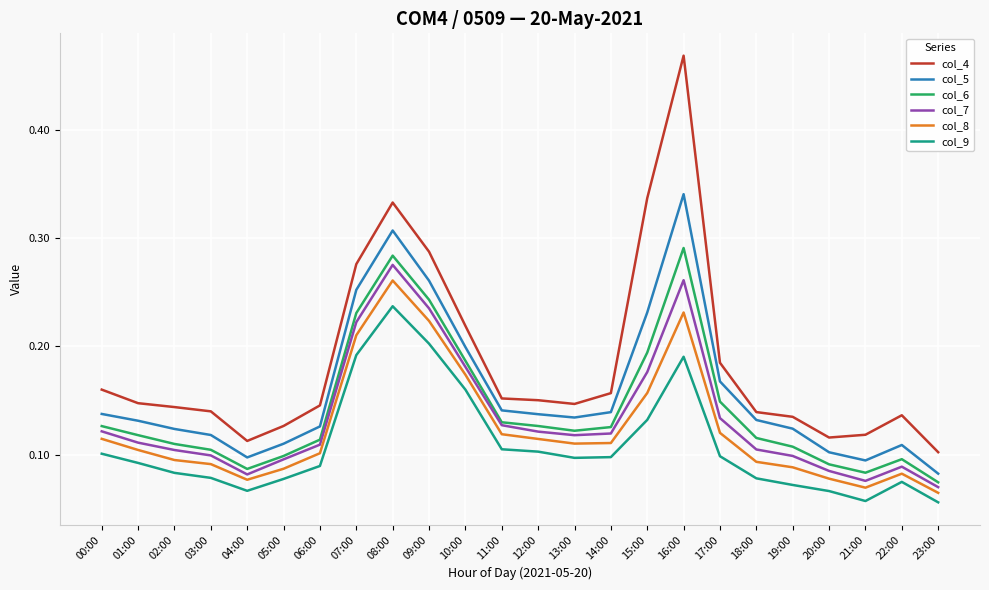

The value of col_4 at 19:00 is 0.2. True or false?

False